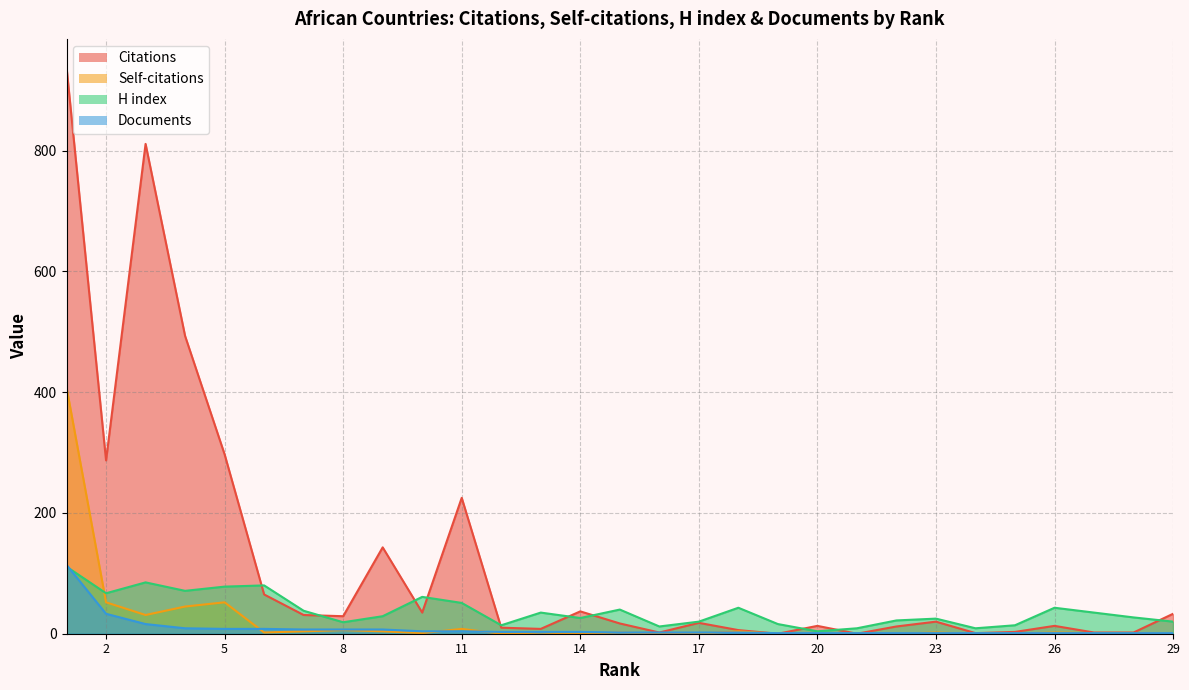

Rank the categories by H index value from lowest to highest.

20, 24, 21, 16, 25, 12, 19, 8, 29, 17, 22, 23, 14, 28, 9, 27, 13, 7, 15, 26, 18, 11, 10, 2, 4, 5, 6, 3, 1